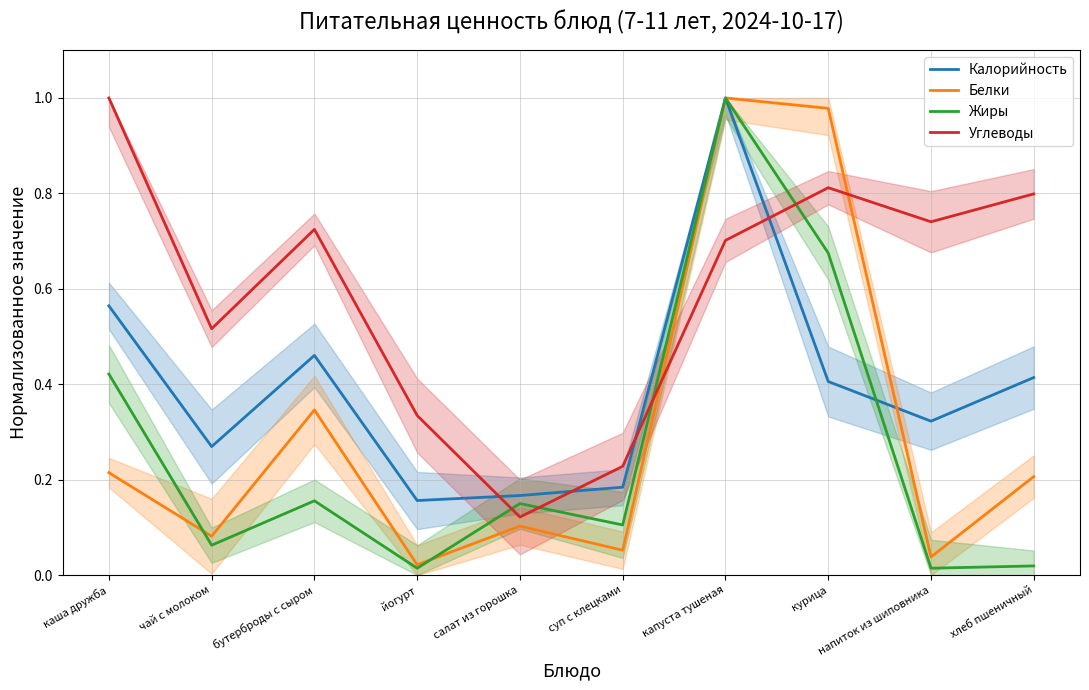

How many lines are shown in the chart?

4